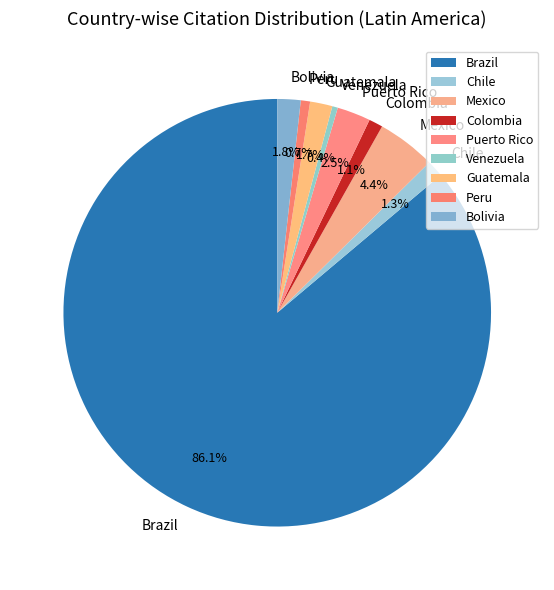

How many segments does this pie chart have?

9